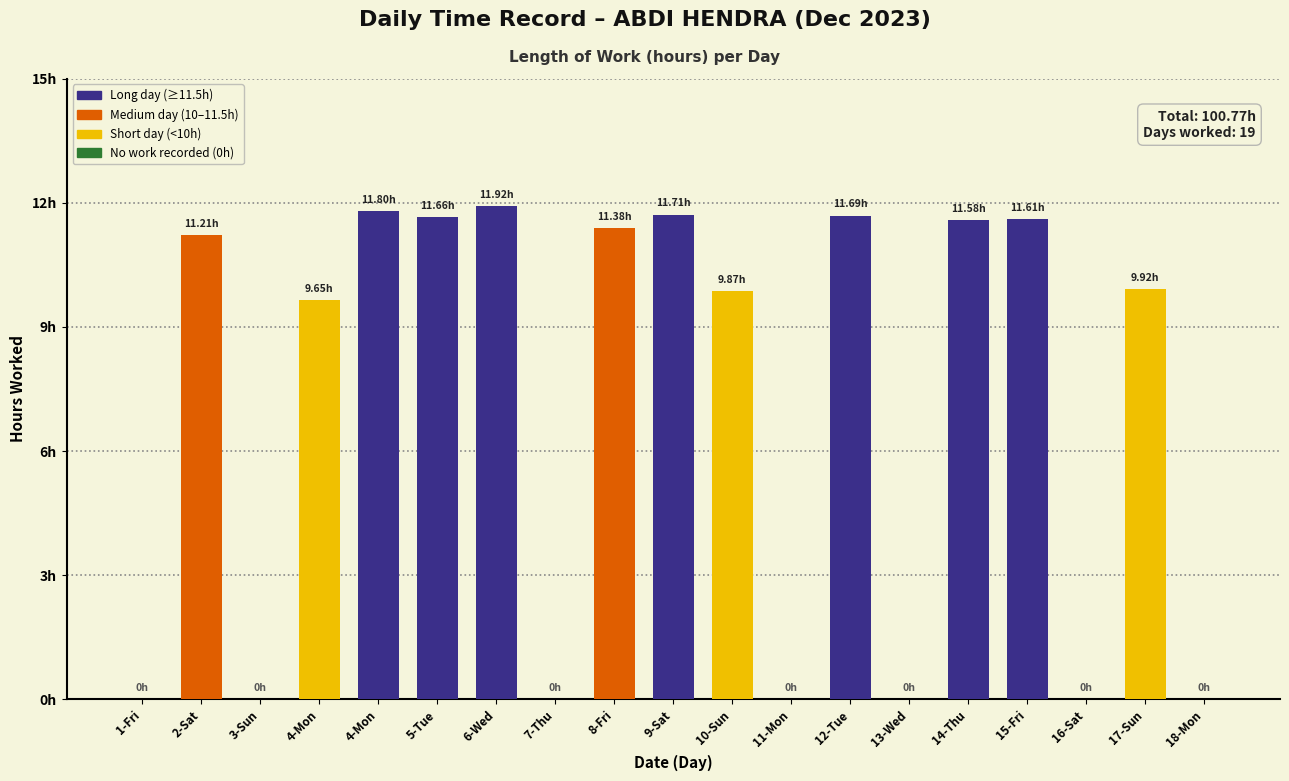

Reading left to right, transcribe all the data shown in this chart.

0.0	11.2	0.0	9.7	11.8	11.7	11.9	0.0	11.4	11.7	9.9	0.0	11.7	0.0	11.6	11.6	0.0	9.9	0.0